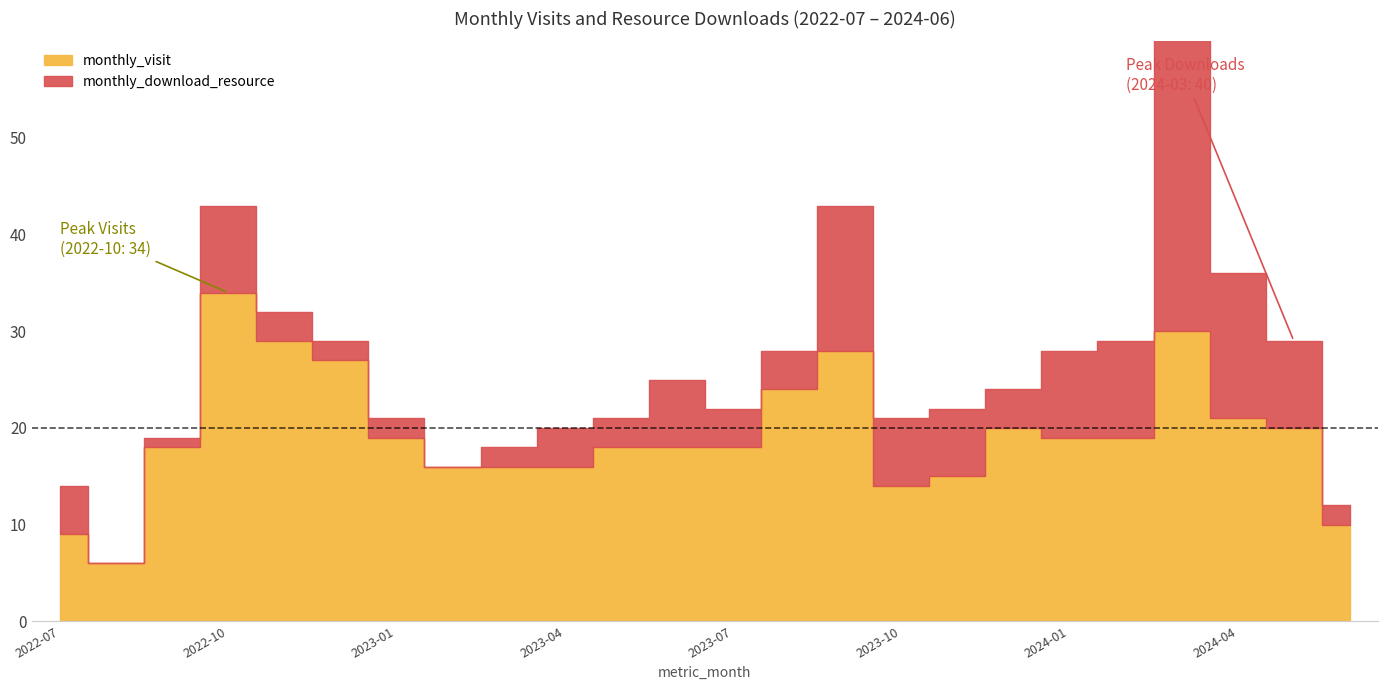

List the series in order of their peak value, lowest first.

monthly_visit, monthly_download_resource